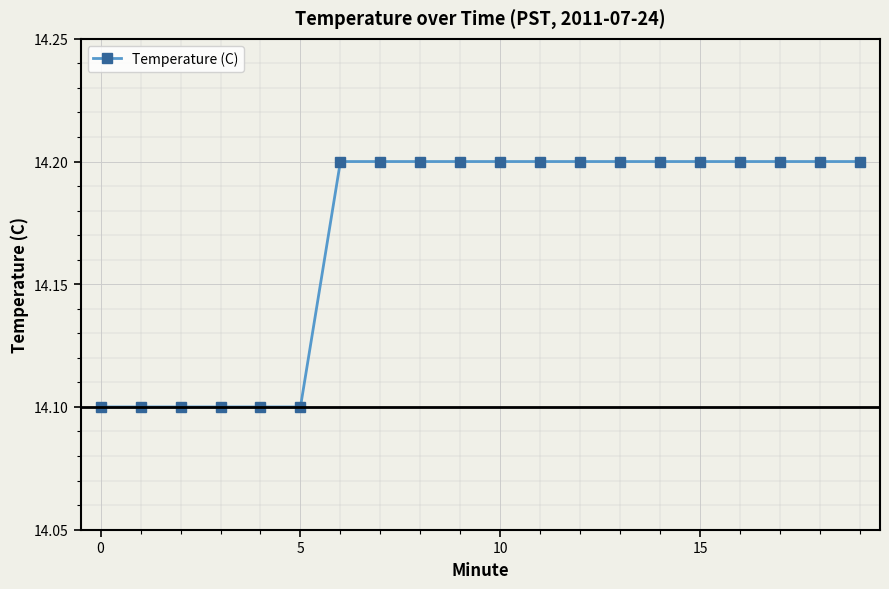

Reading left to right, what are all the values shown in this chart?

14.1	14.1	14.1	14.1	14.1	14.1	14.2	14.2	14.2	14.2	14.2	14.2	14.2	14.2	14.2	14.2	14.2	14.2	14.2	14.2